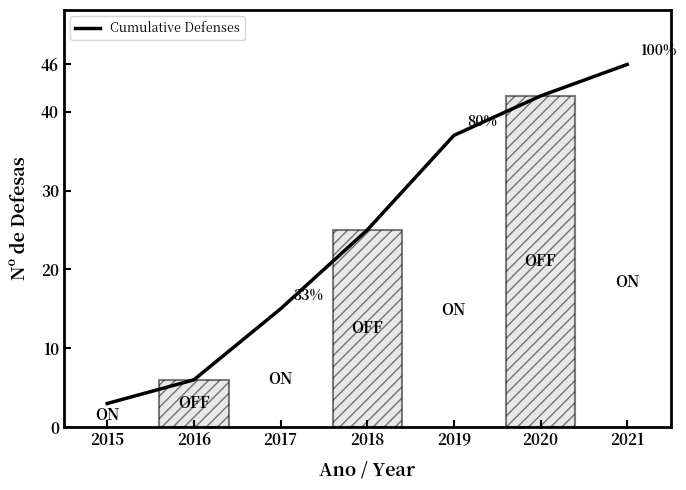

Approximately how many times larger is the value at 2017 compared to 2020?

0.4